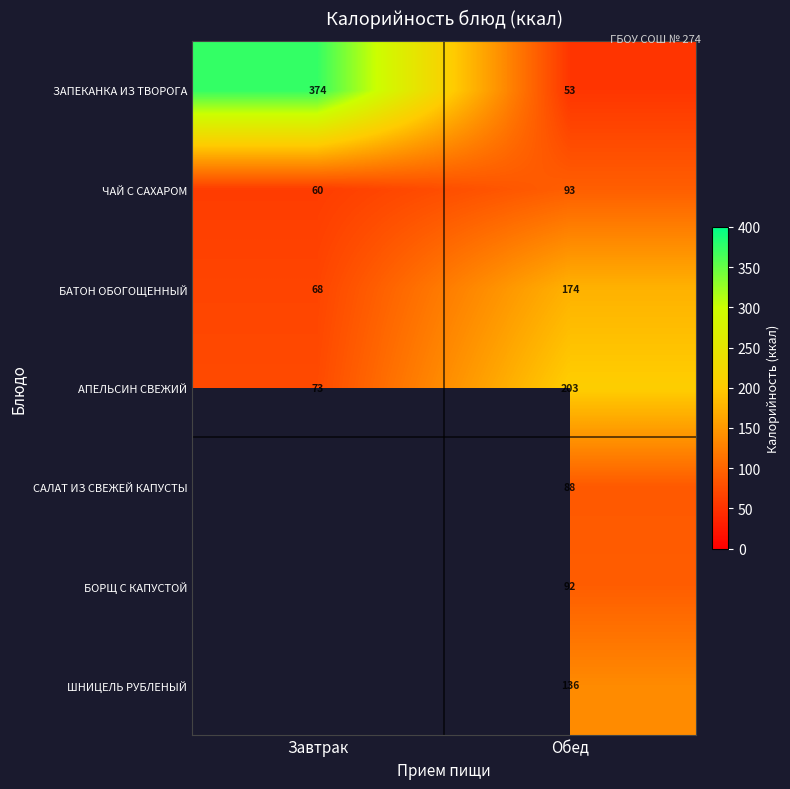

List the labels in order of ЗАПЕКАНКА ИЗ ТВОРОГА value, smallest first.

Обед, Завтрак